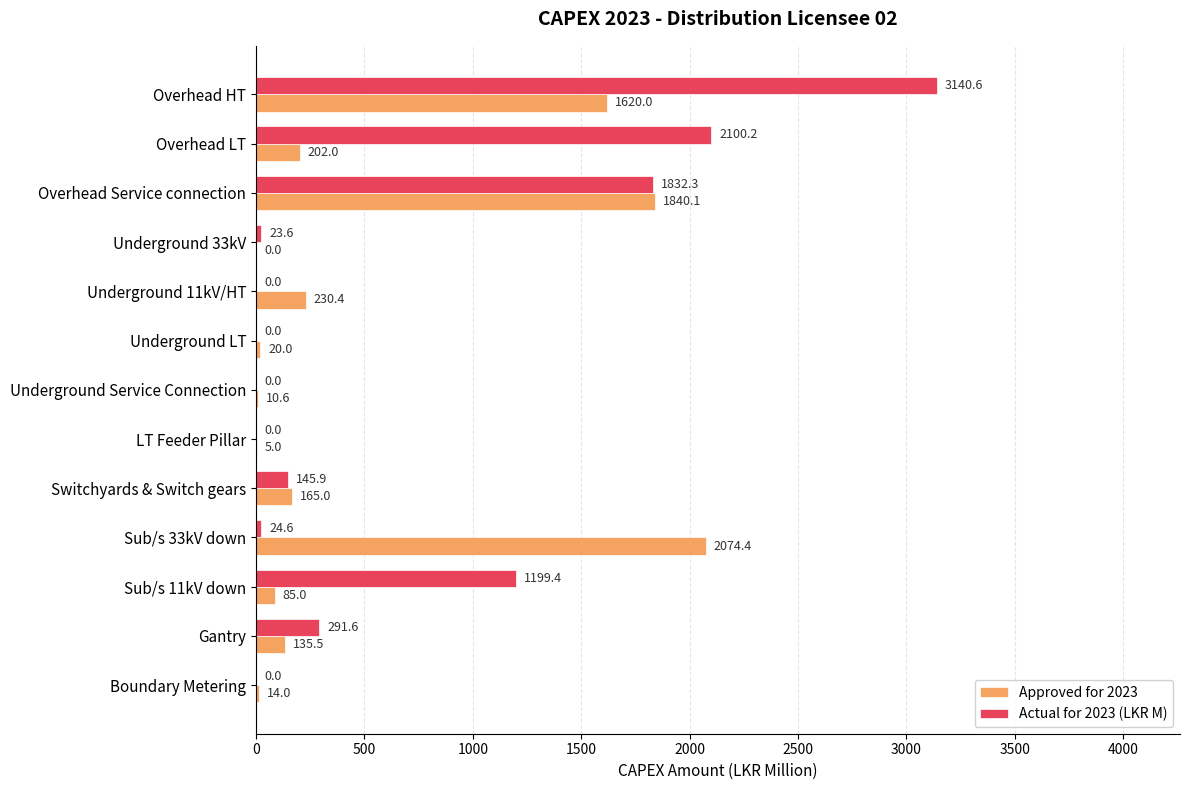

What is the sum of all Approved for 2023 values?

6402.0